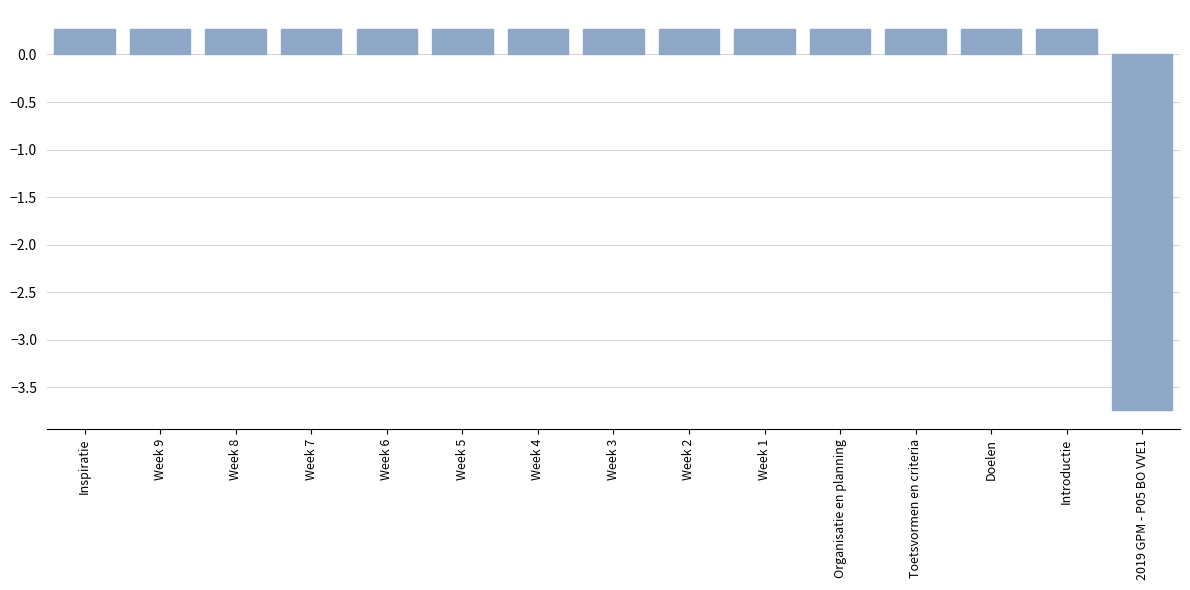

Is it true that the value at Week 9 is 0.1?

False